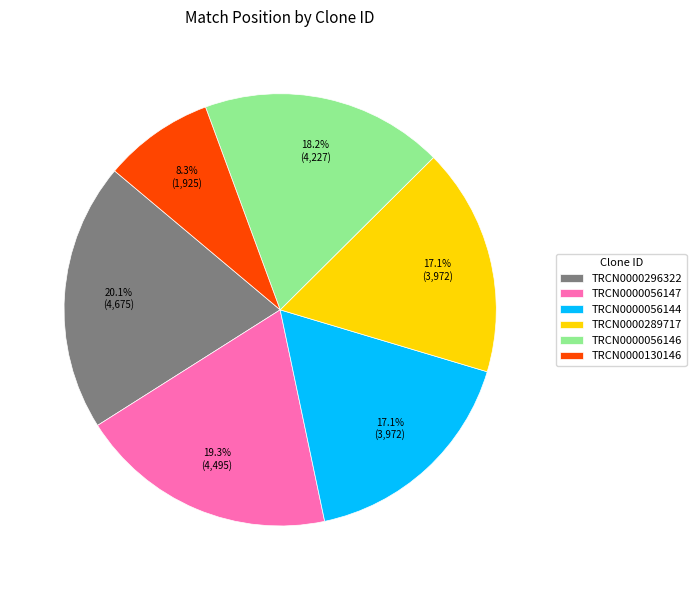

Approximately how many times larger is the value at TRCN0000056144 compared to TRCN0000130146?

2.1